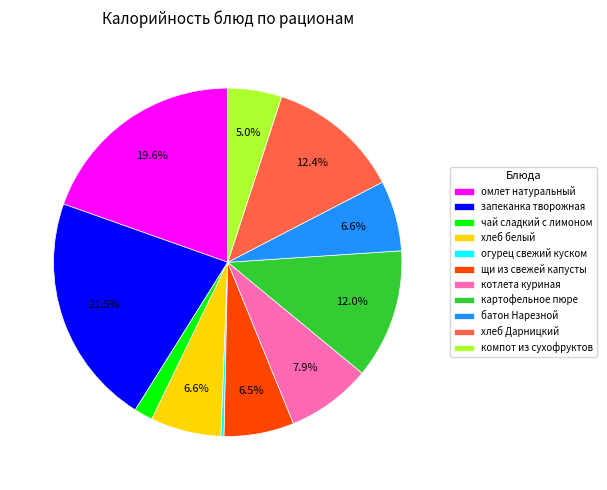

The котлета куриная slice represents 8% of the pie. True or false?

True